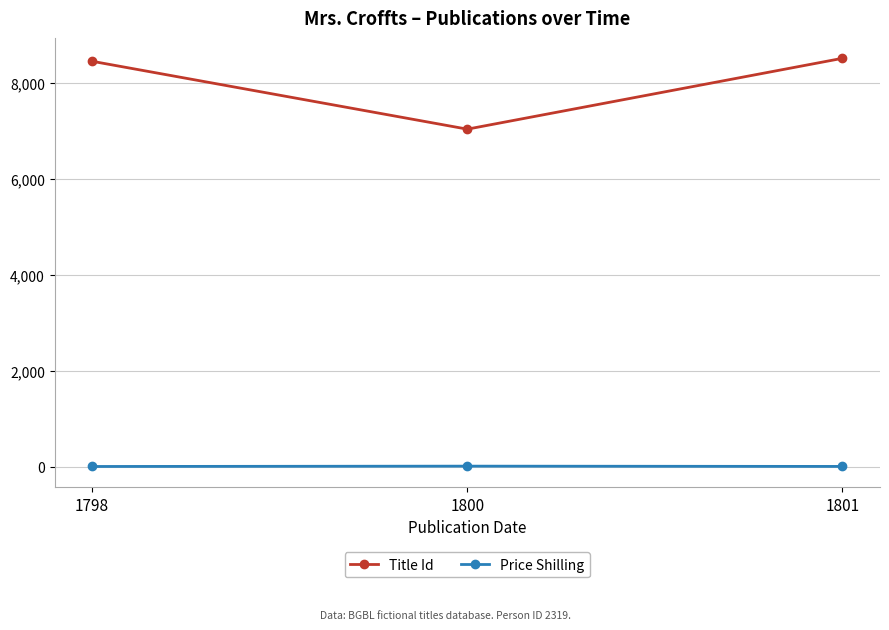

What are all the series names shown in the legend?

Title Id, Price Shilling